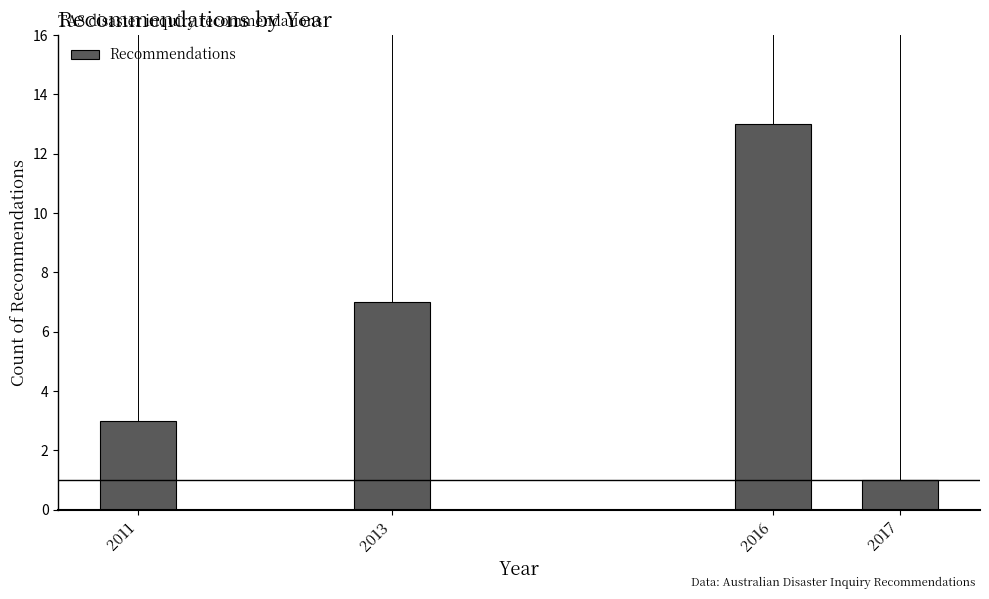

Reading left to right, transcribe all the data shown in this chart.

3	7	13	1